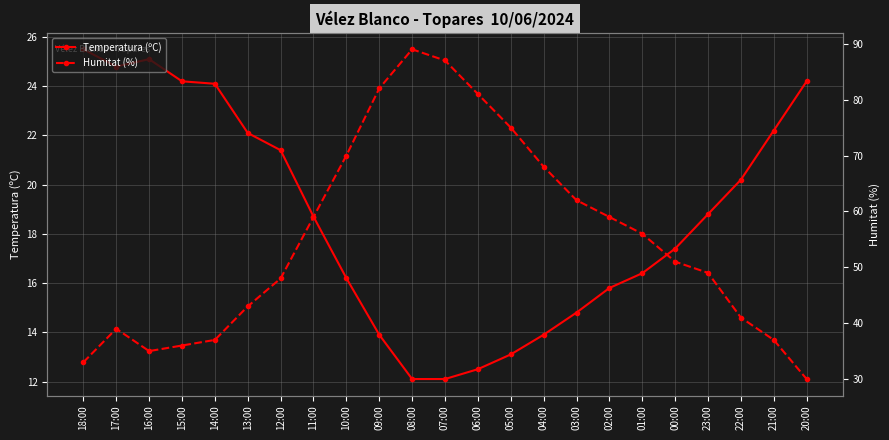

Is the value of Humitat (%) at 16:00 greater than the value of Temperatura (ºC) at 21:00?

Yes